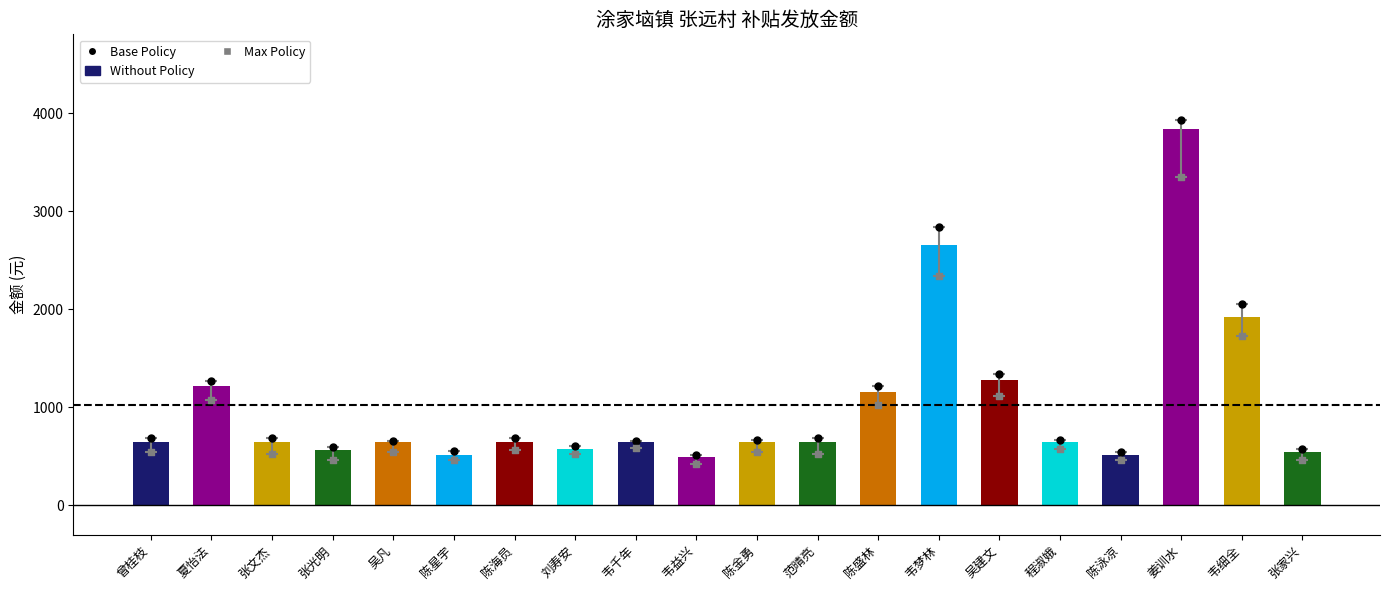

Which series contains the lowest Y value?

Max Policy